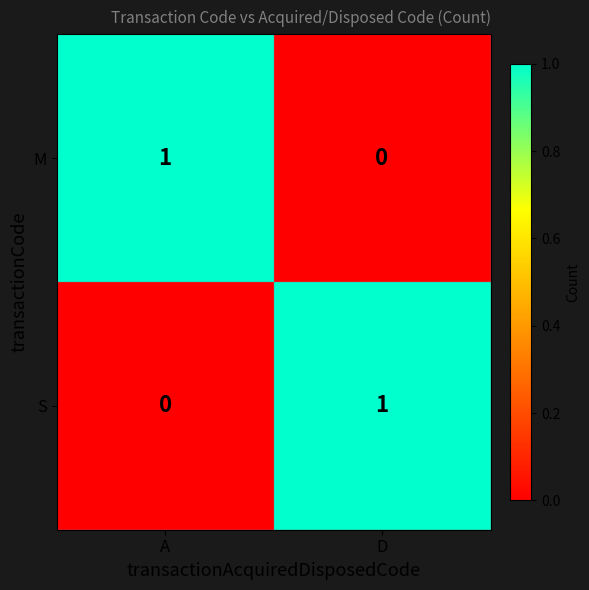

Reading right to left, list all the values displayed in this chart.

M: 0	1
S: 1	0